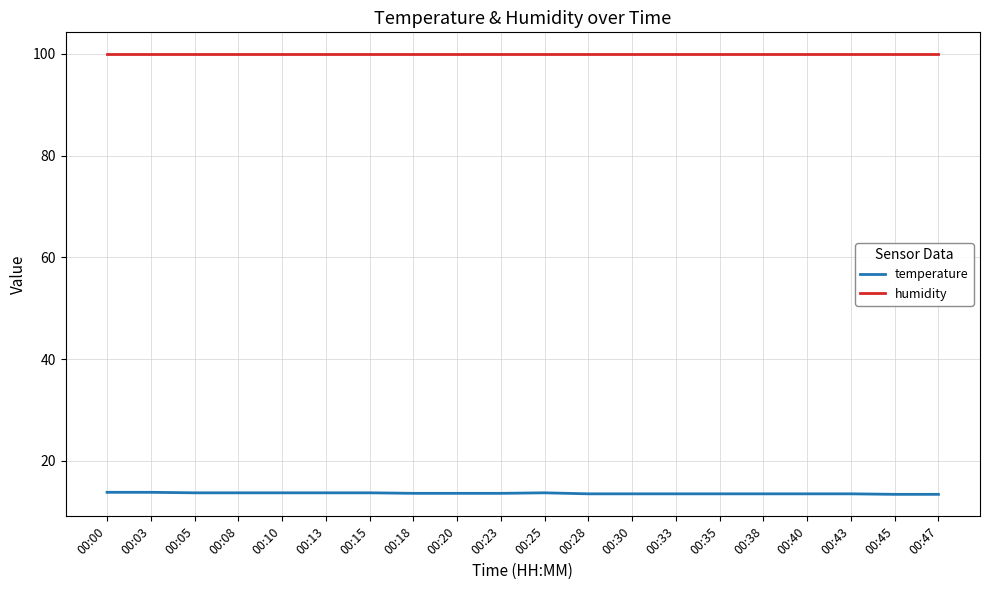

The value of humidity at 00:13 is 26.4. True or false?

False